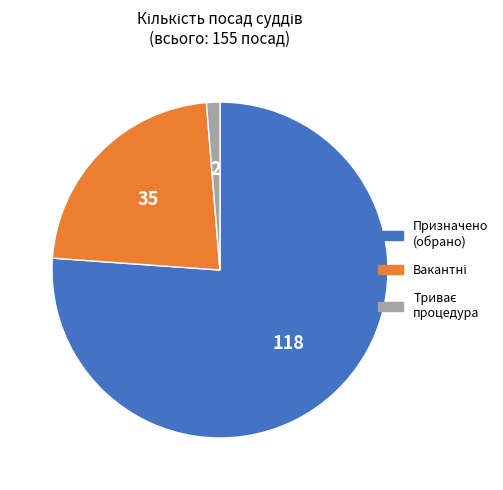

Is Призначено (обрано) the majority of the pie?

Yes